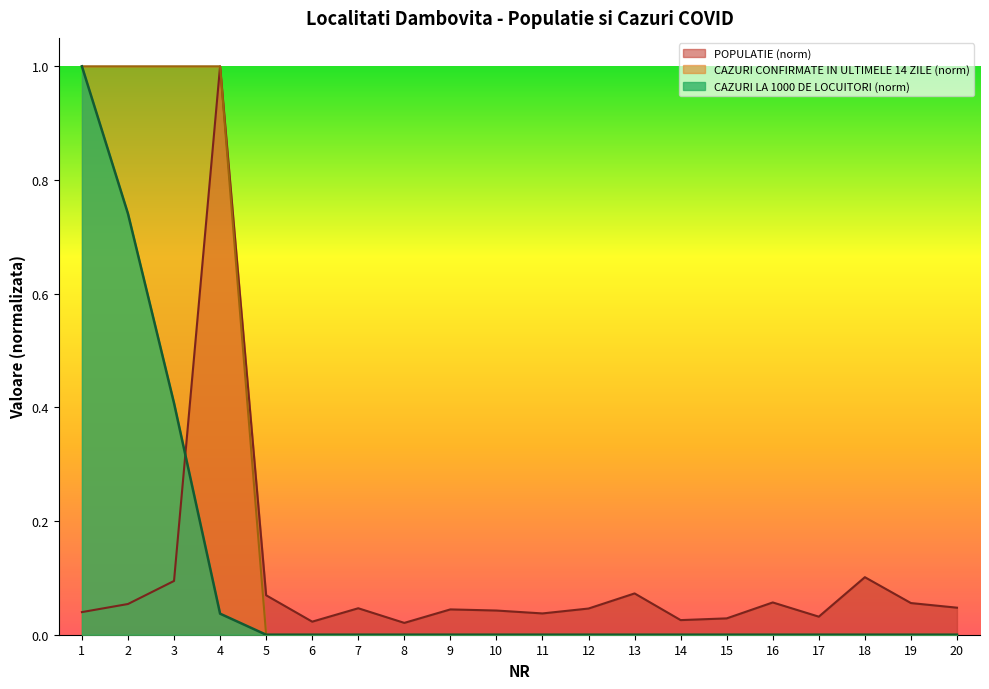

Between 9 and 16, which series saw the biggest shift?

POPULATIE